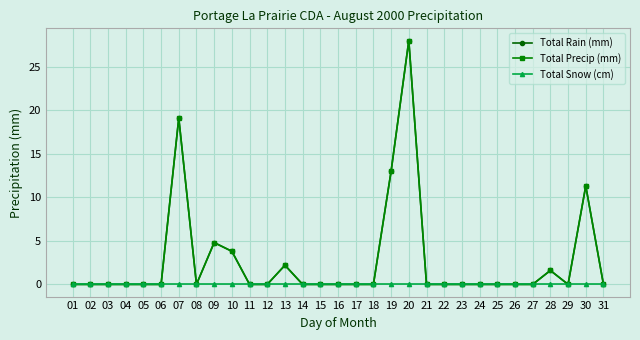

Is this an area chart (filled region under the line)?

No